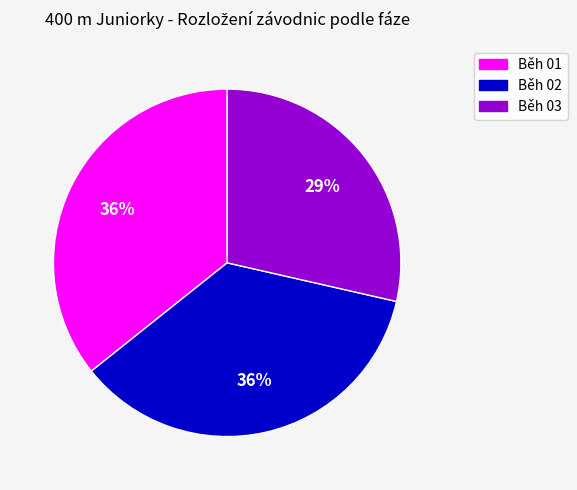

Is Běh 02 the majority of the pie?

No